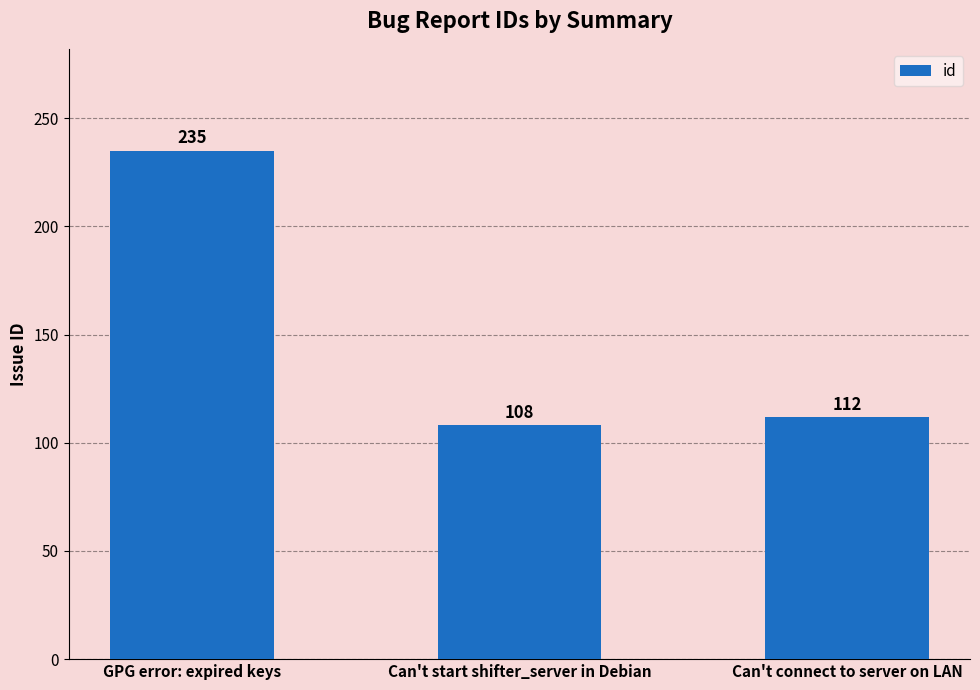

Reading left to right, list all the values displayed in this chart.

GPG error: expired keys=235	Can't start shifter_server in Debian=108	Can't connect to server on LAN=112